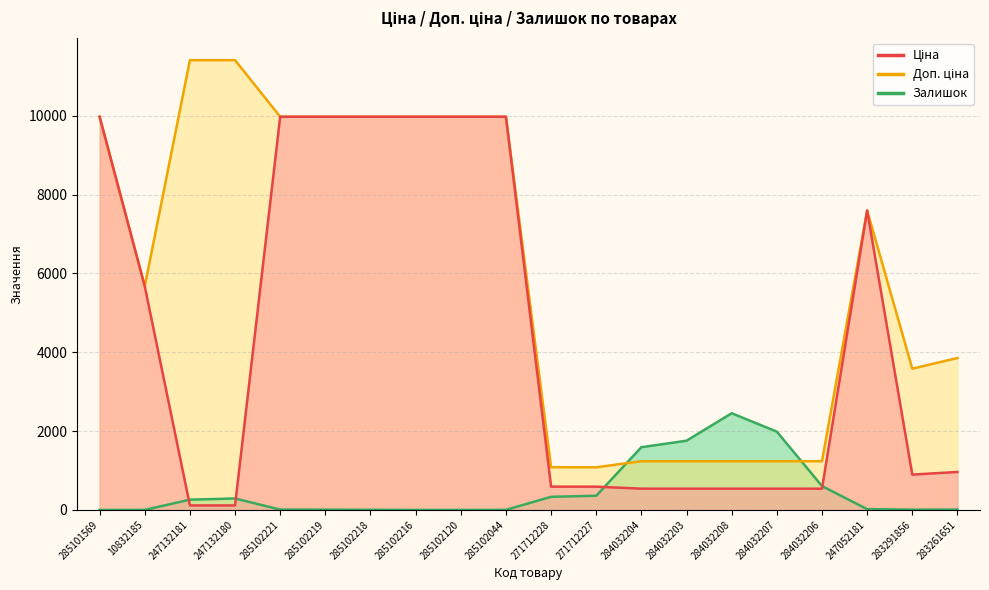

How many values in the Ціна series are below 963?

10